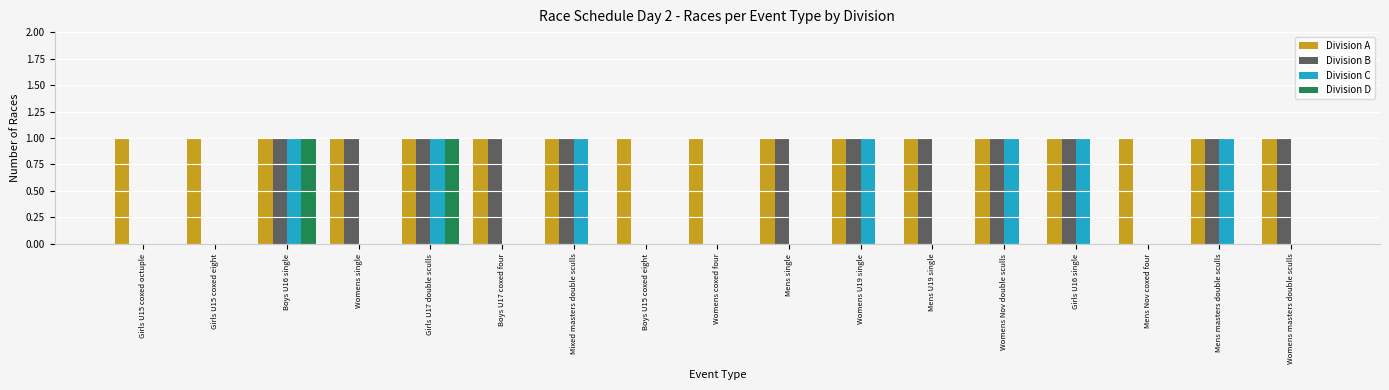

Which series changed the most between Mens U19 single and Mens masters double sculls?

Division C